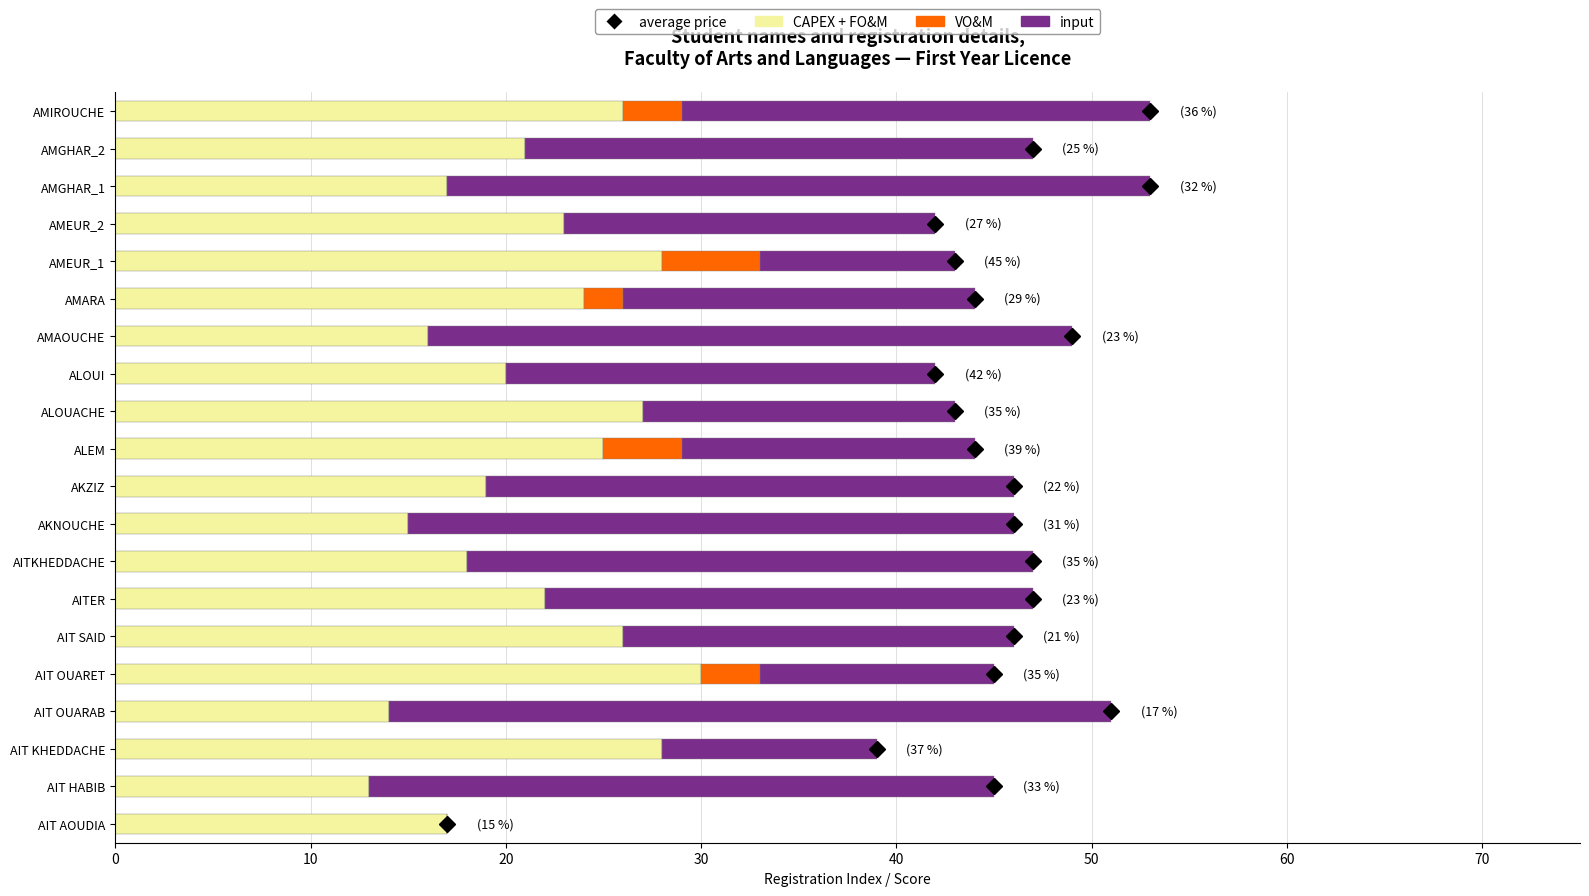

What is the value of the VO&M bar at the 20th from the left?

3